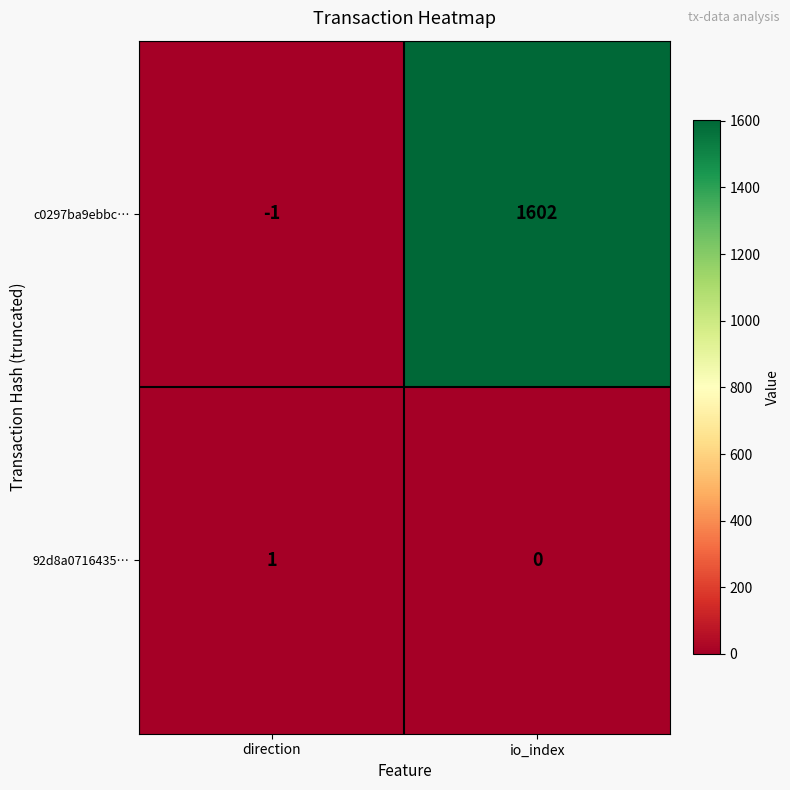

How many distinct data groups are displayed?

2